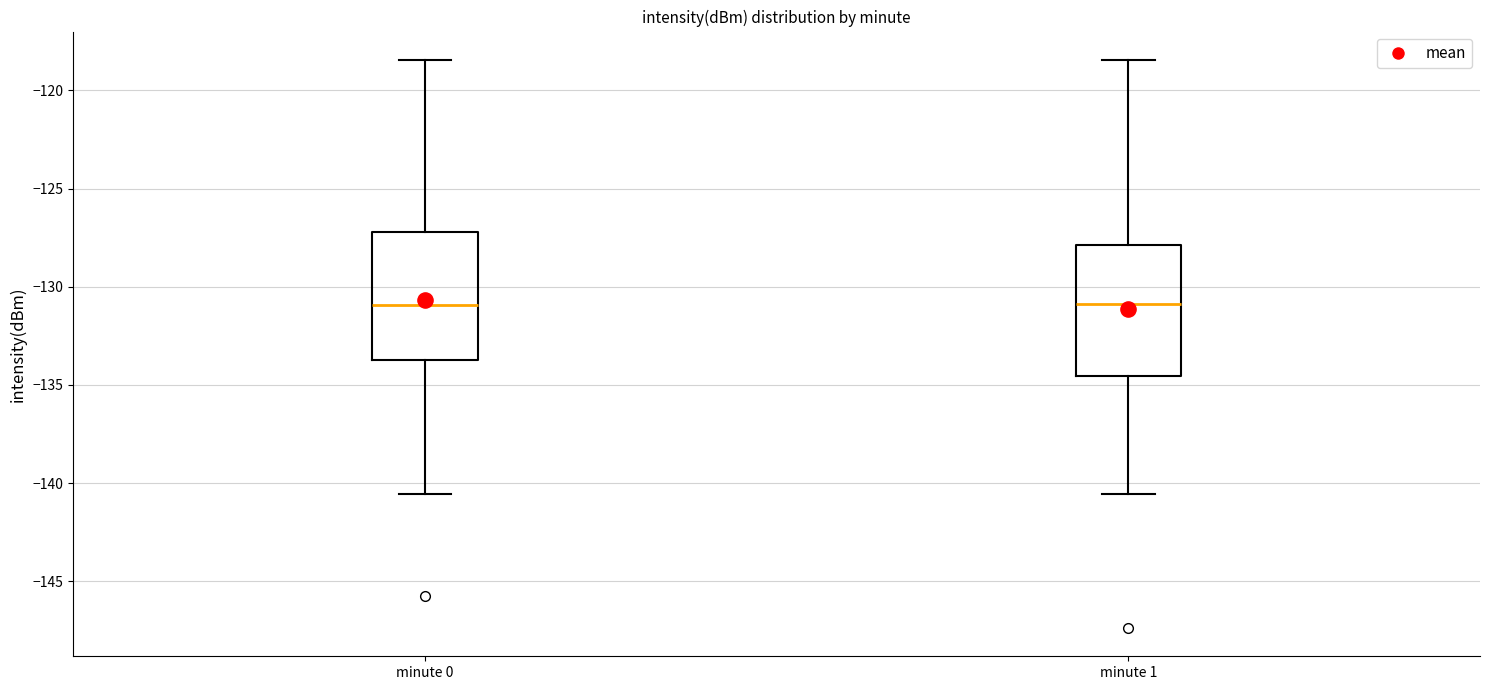

Reading left to right, transcribe this box plot: for each box, give where its median line is, the range the box spans, and where its two whiskers end, as read against the y-axis. The values are not printed on the chart, so give them approximately, as read against the axis.

minute 0: median -131.0, box -133.5 to -127.0, whiskers -140.5 to -118.5
minute 1: median -131.0, box -134.5 to -128.0, whiskers -140.5 to -118.5